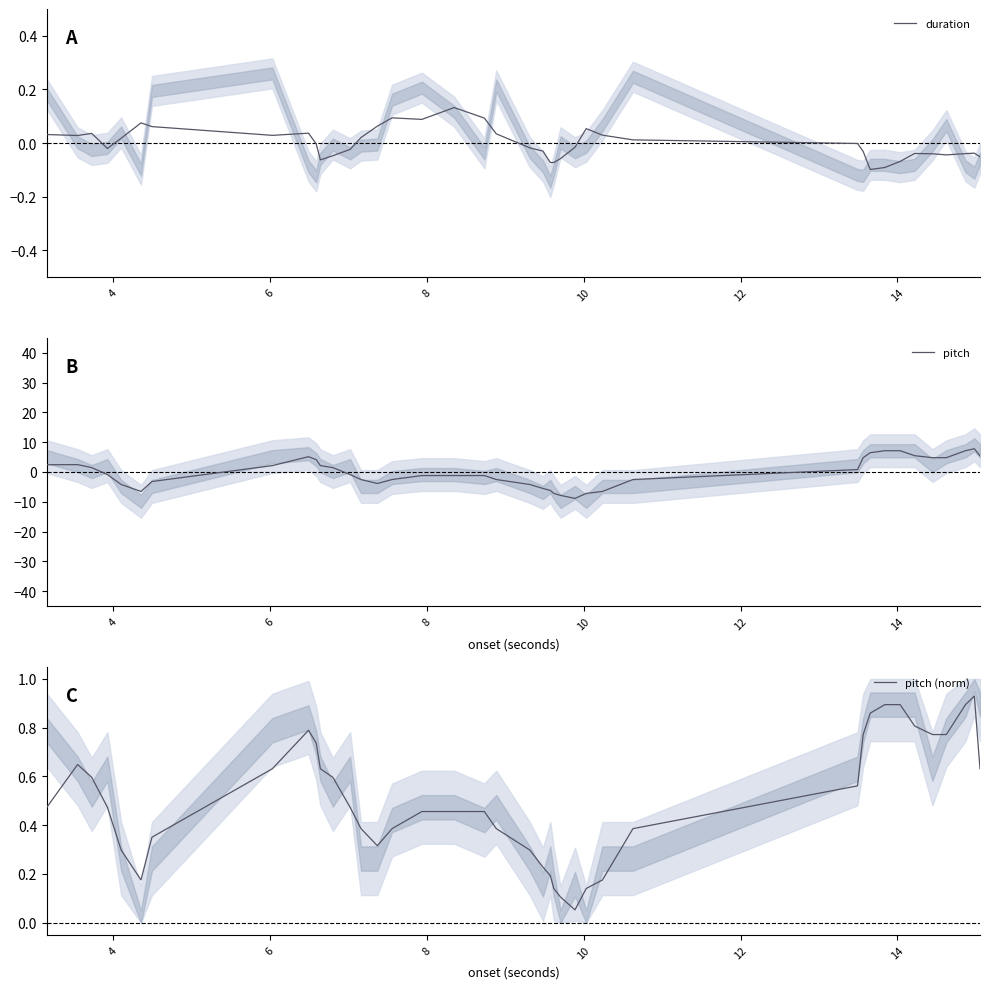

What is the lowest value of the pitch (norm) series?

0.1